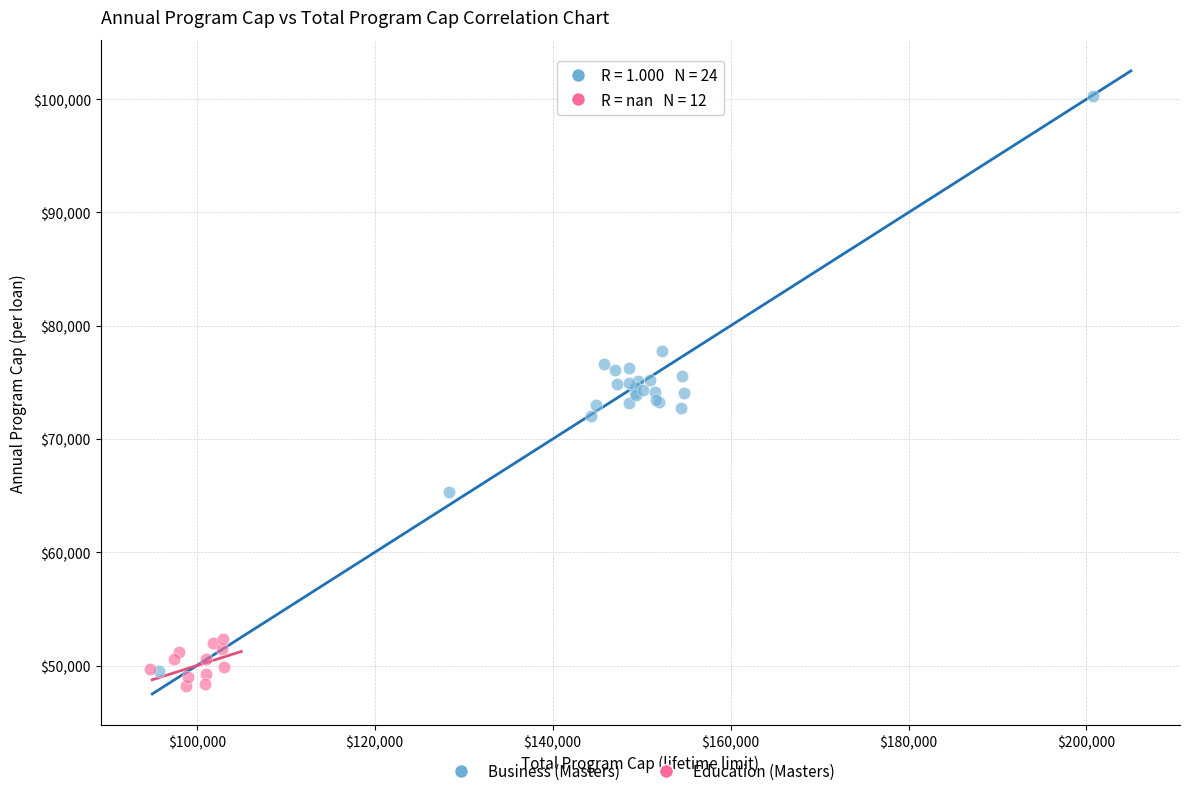

Which series has the largest Y range (max minus min)?

Business (Masters)